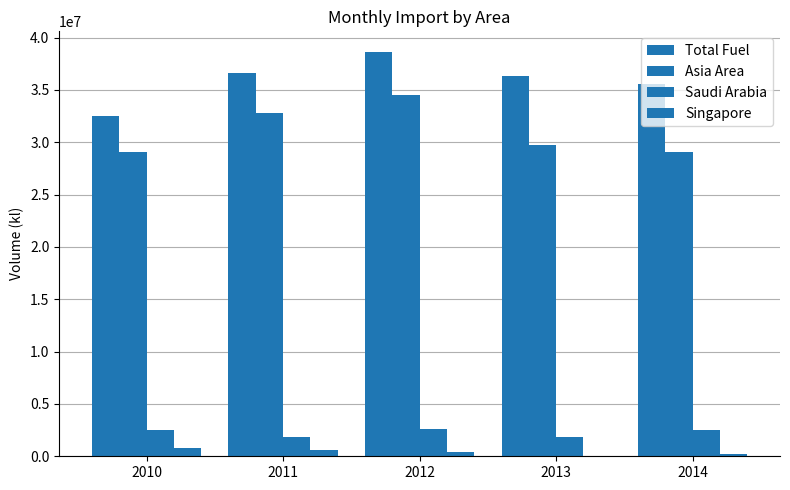

Rank the series by their maximum value, from lowest to highest.

Singapore, Saudi Arabia, Asia Area, Total Fuel